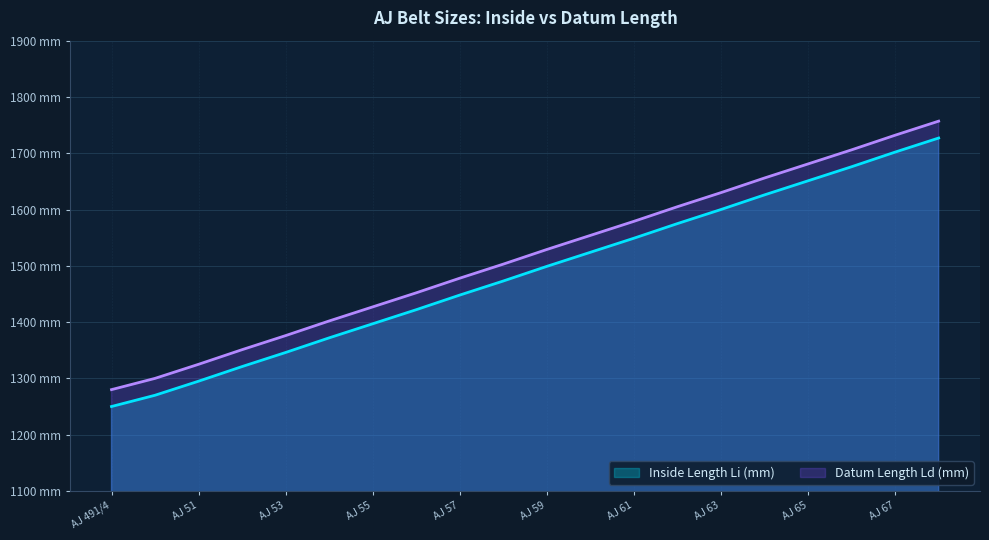

What is the difference between the maximum and minimum values in the Inside Length Li (mm) series?

477